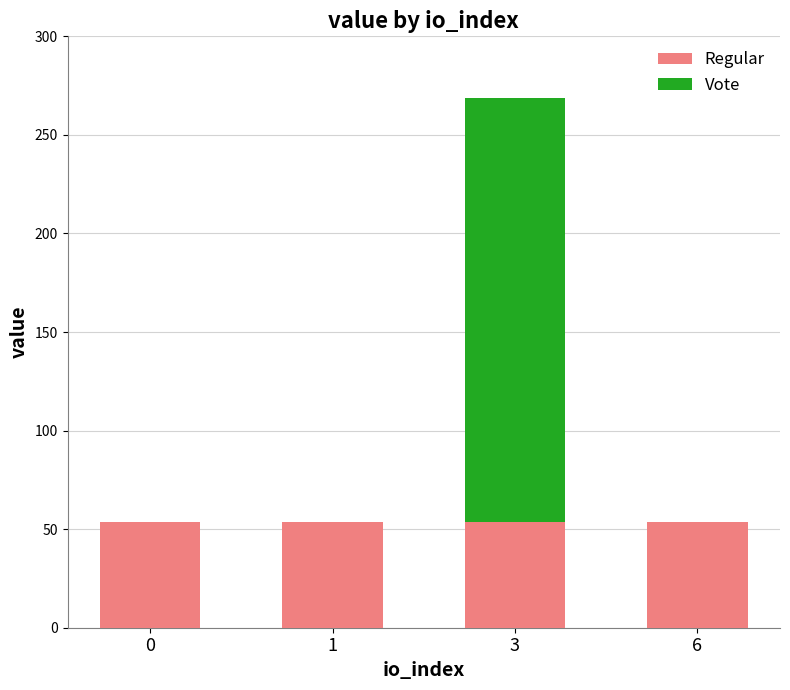

Does the chart contain stacked bars?

Yes